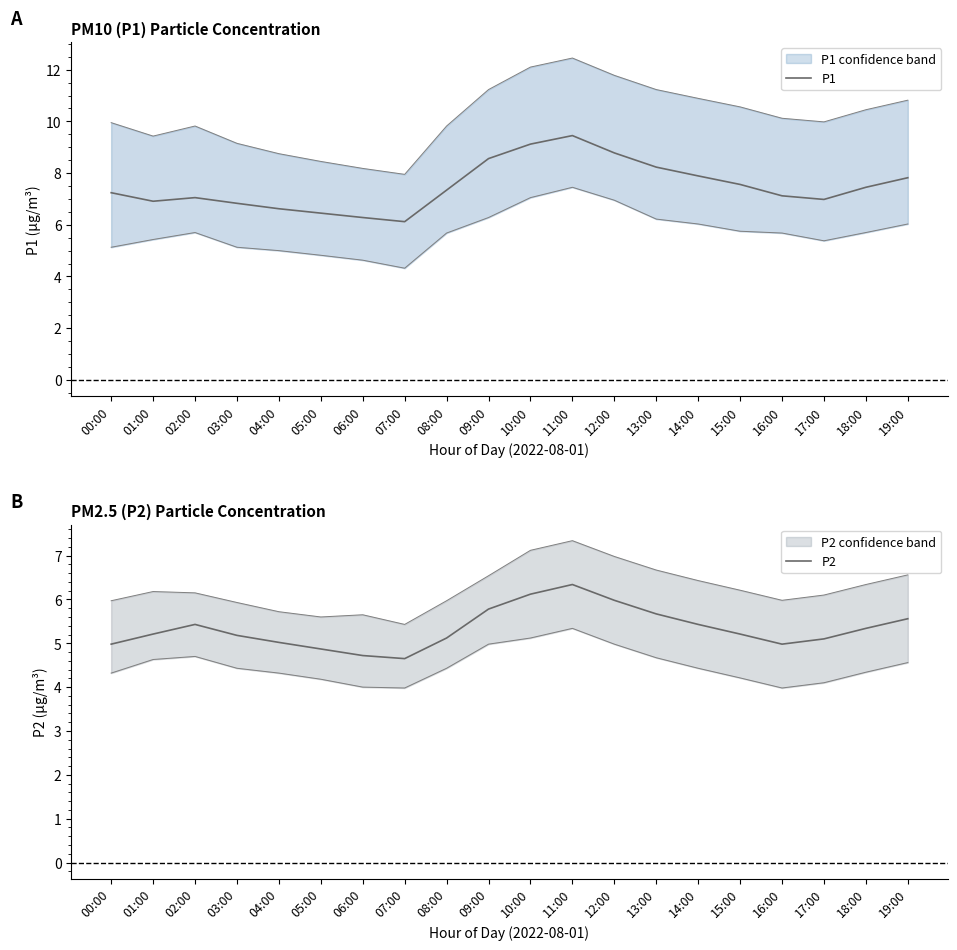

What is the maximum value shown in the chart?

9.4